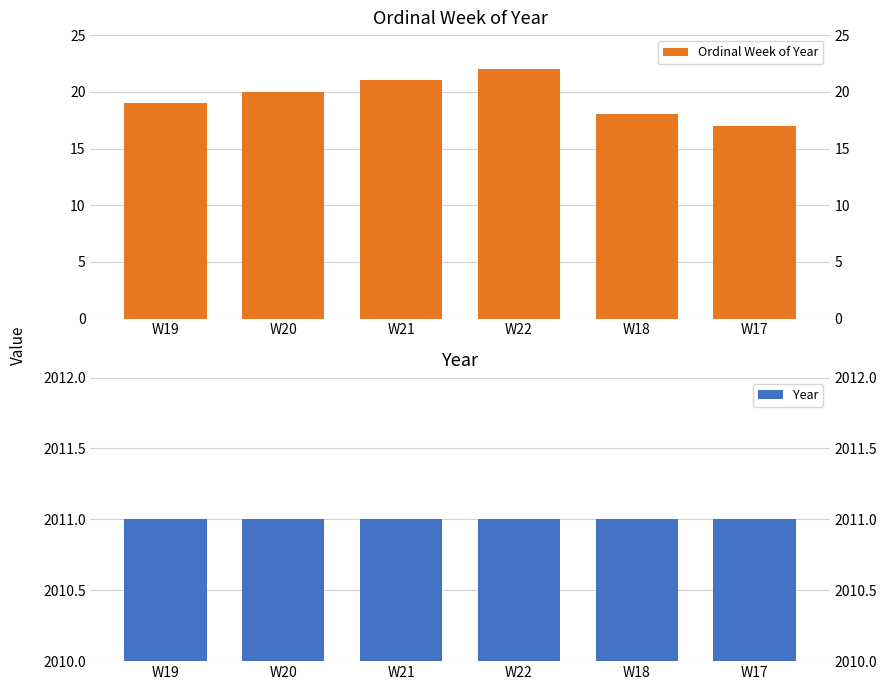

What is the total value across all series at W18?

2029